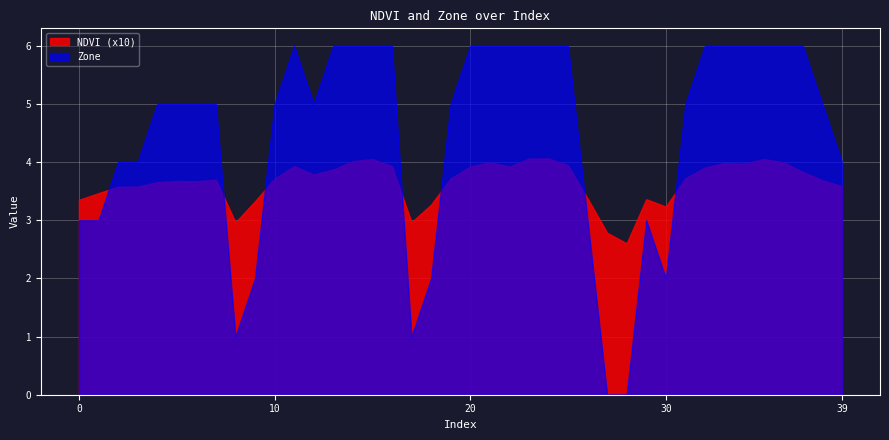

Rank the series by their average value, from highest to lowest.

Zone, NDVI (x10)